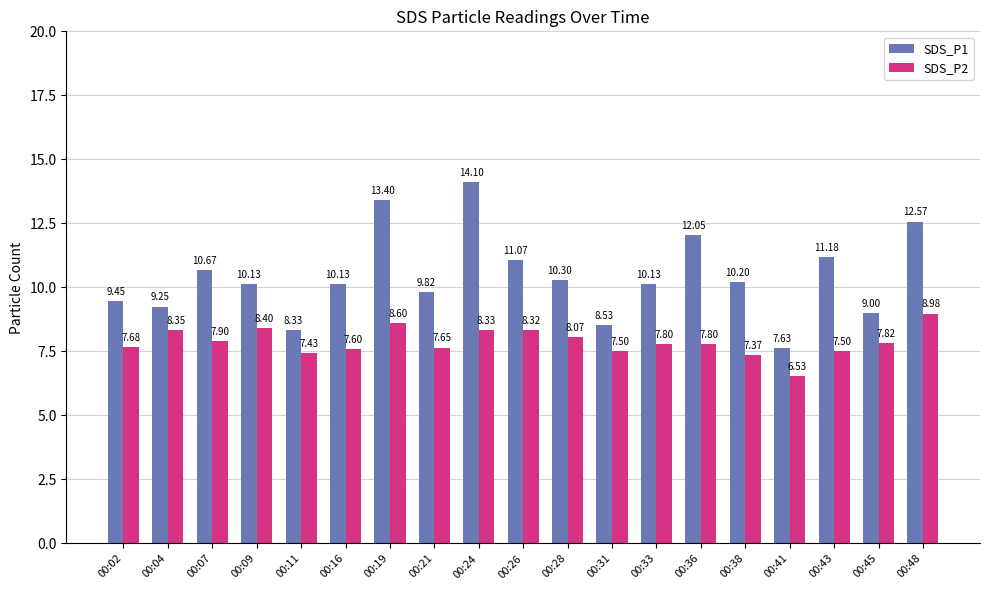

At which category is the sum across all series the highest?

00:24